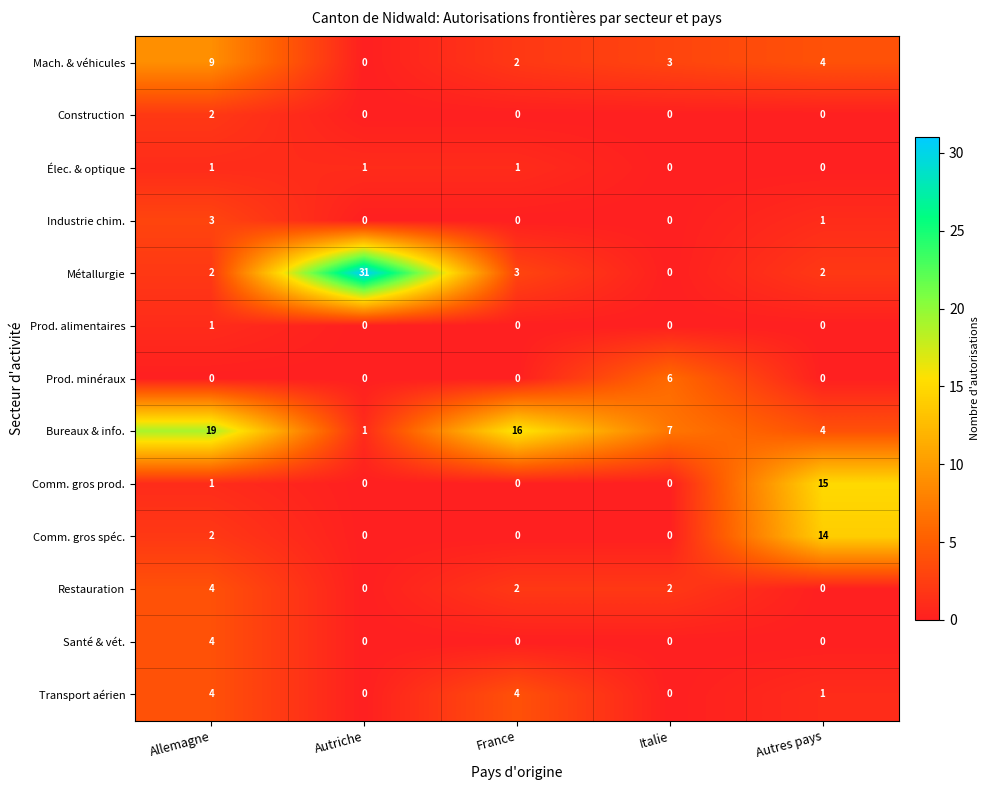

Where is Industrie chim. nearest to the value 1?

Autres pays